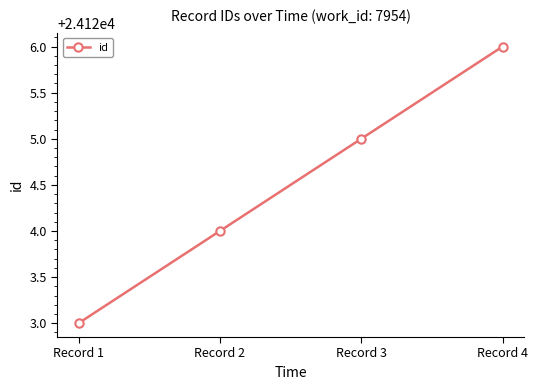

Approximately how many times larger is the value at Record 4 compared to Record 3?

1.0